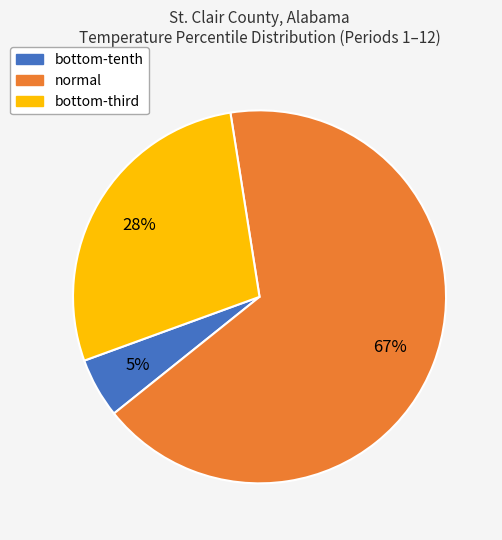

To the nearest percent, what is the difference between the largest and smallest slice percentages?

62%